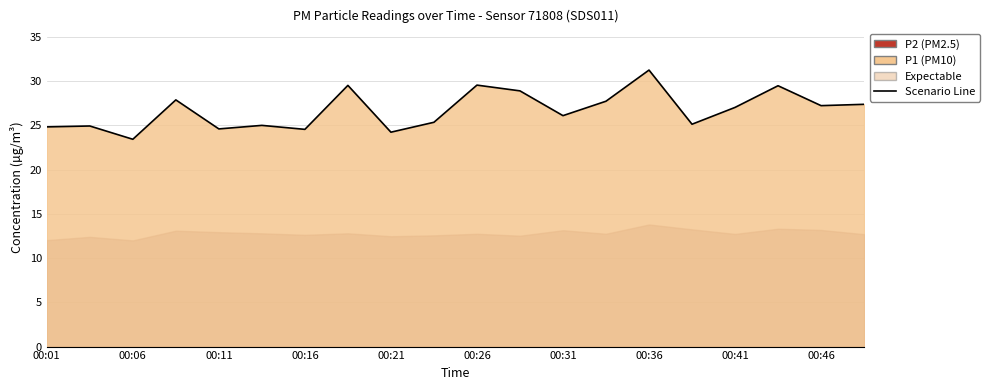

What is the maximum value shown in the chart?

31.2